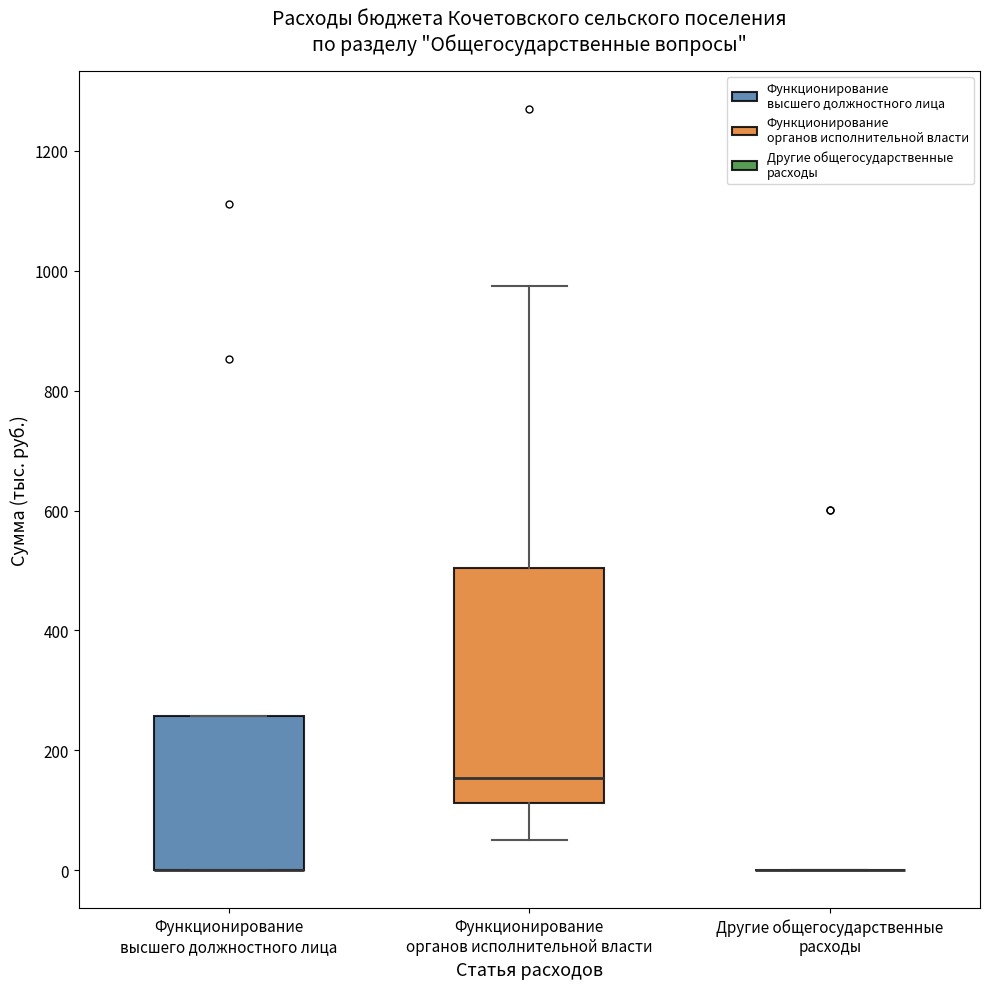

Where is the upper edge of the box for Функционирование органов исполнительной власти on the y-axis? The values are not printed on the chart, so give them approximately, as read against the axis.

500